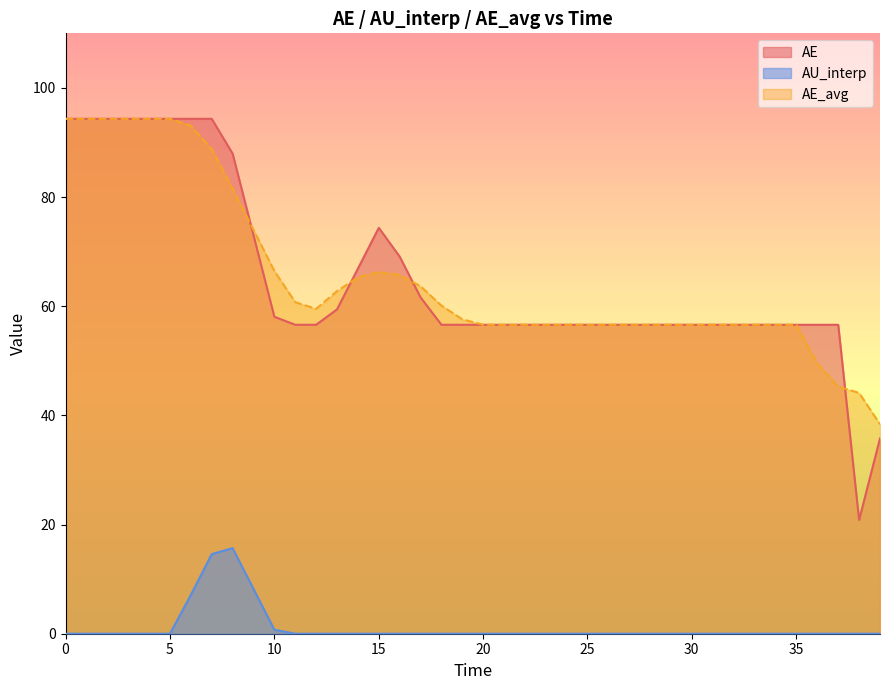

What is the maximum value for AE_avg?

94.3